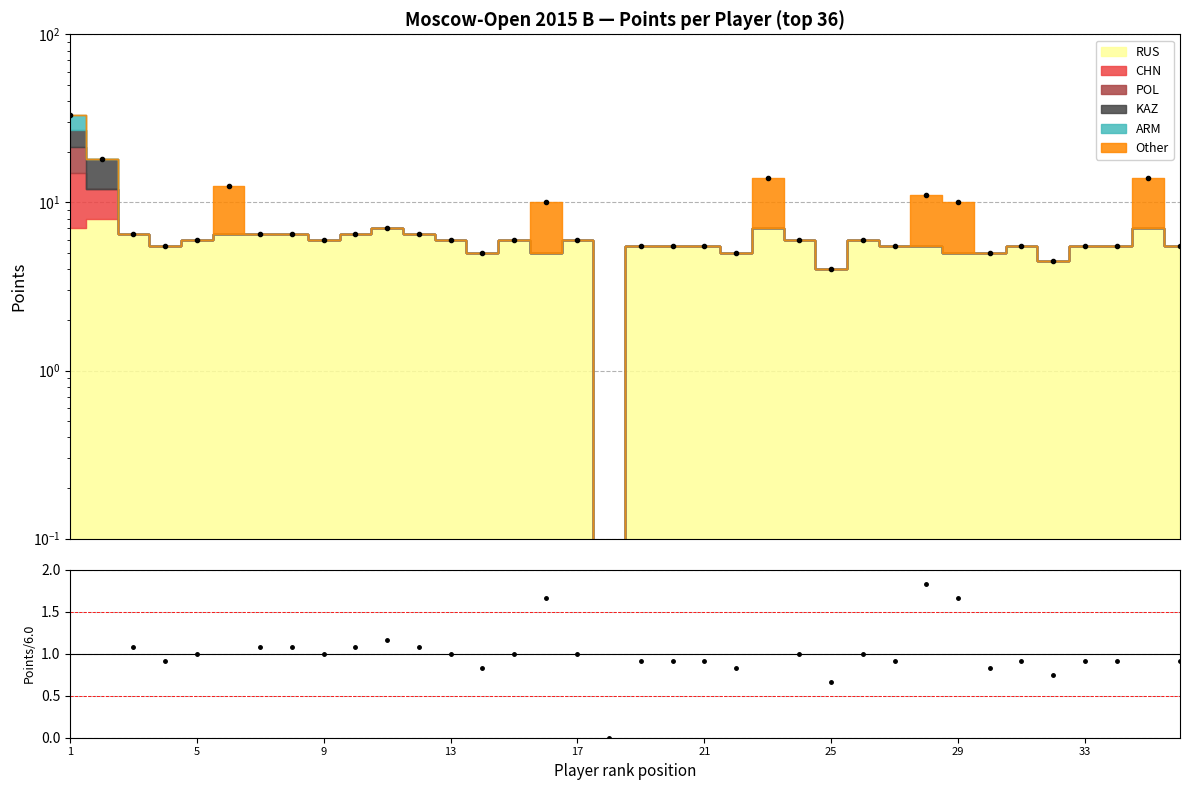

How many interior local peaks (higher than both neighbors) does the data have?

8